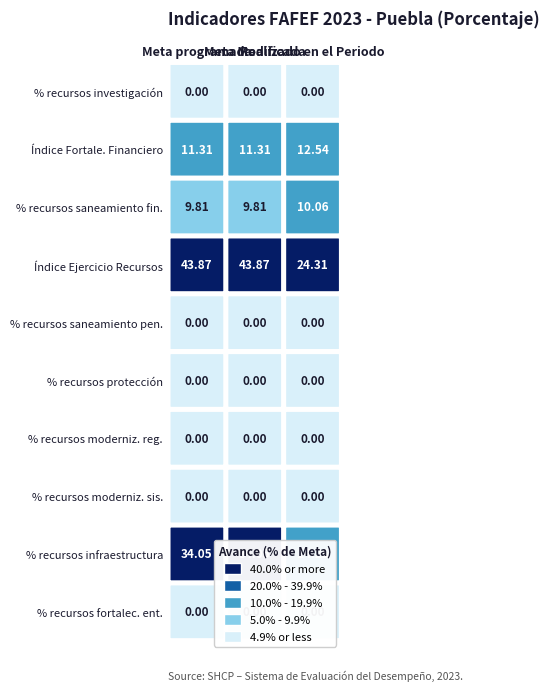

Count the number of categories in the chart.

3